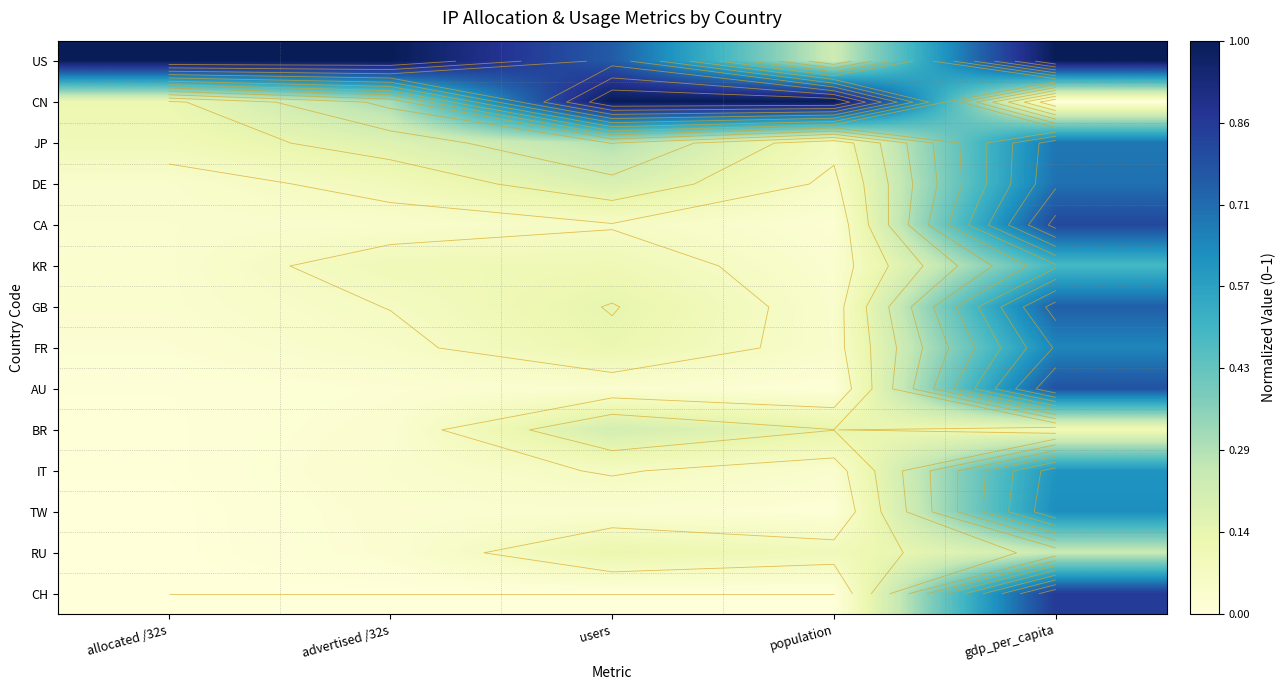

What is the maximum value shown in the chart?

1.0